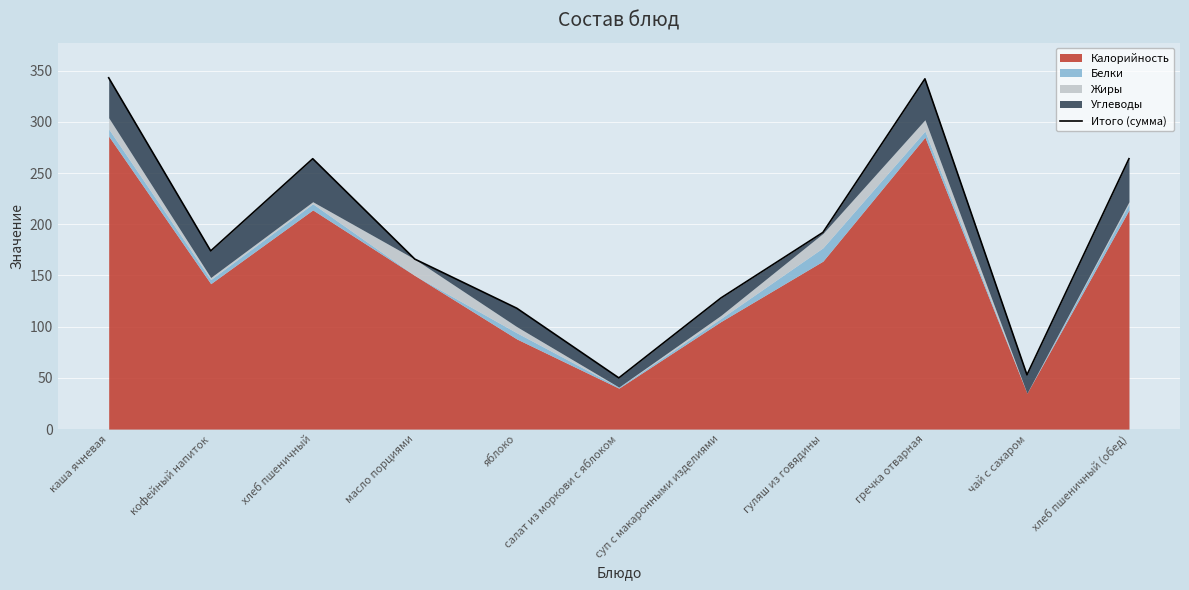

What is the difference between the second highest and second lowest values?

289